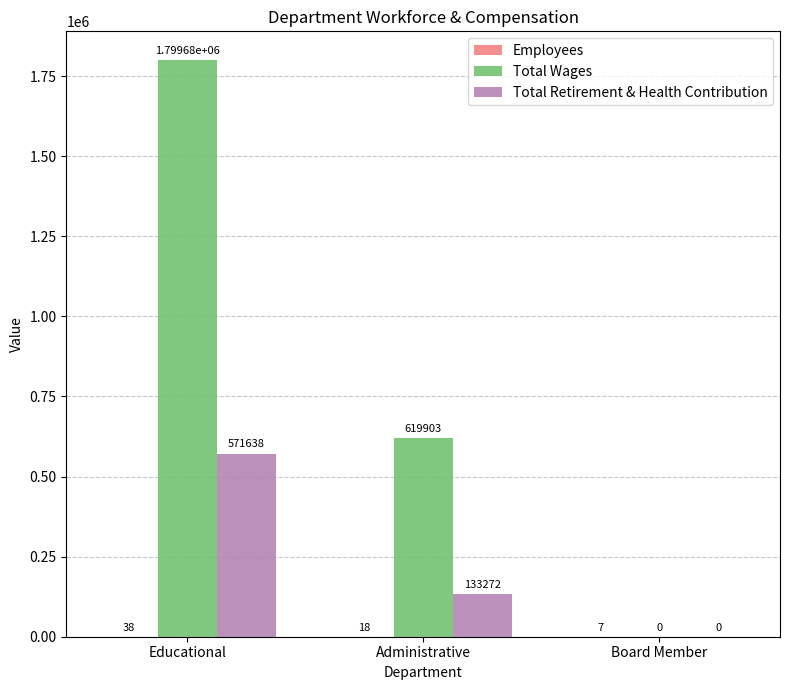

Which series changed the most between Educational and Administrative?

Total Wages